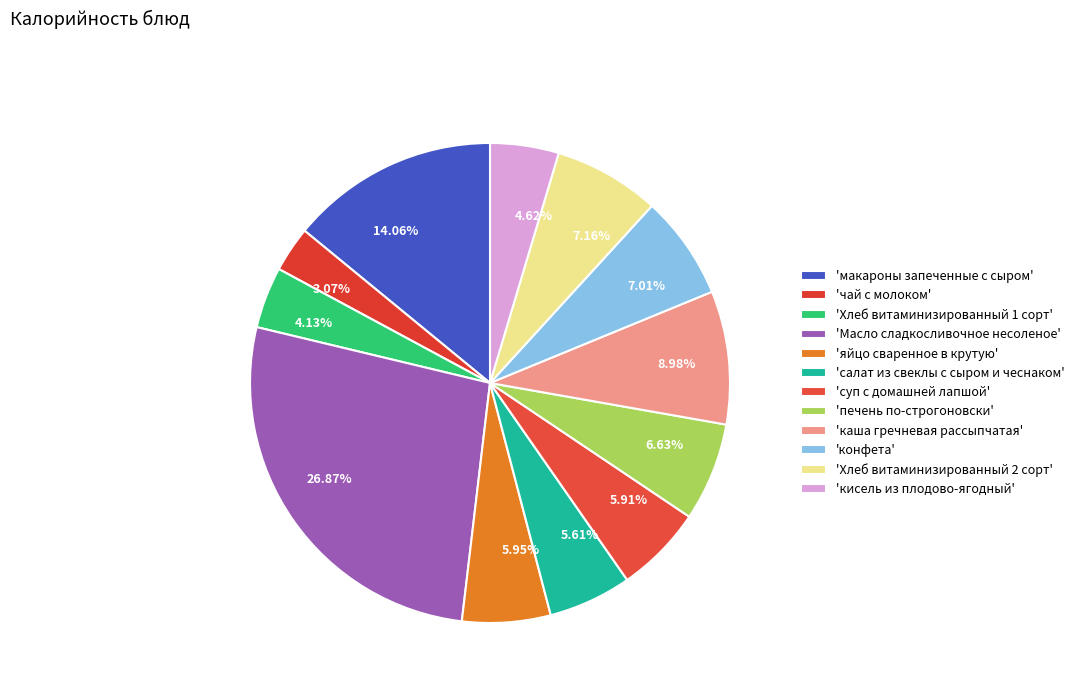

How many segments does this pie chart have?

12